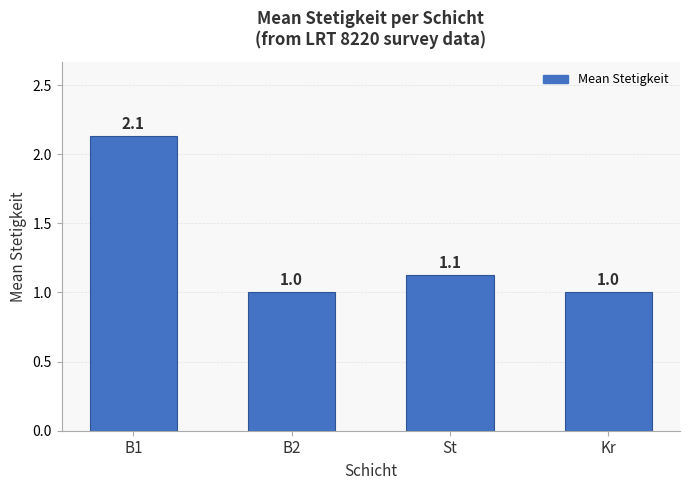

True or false: the data shows 1.0 at Kr.

True